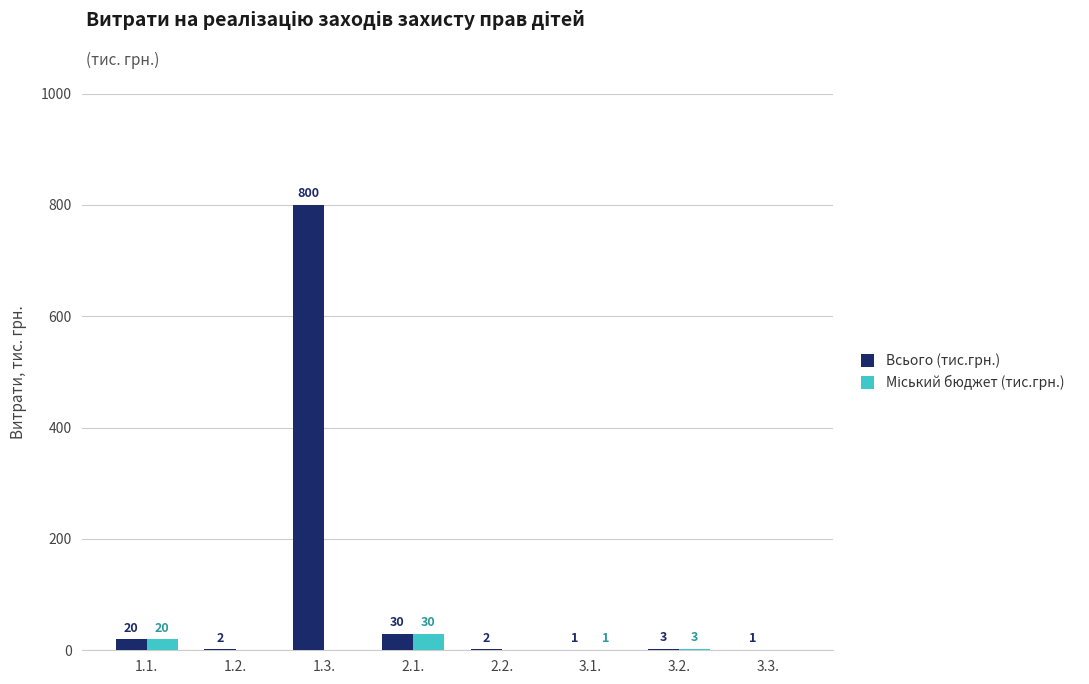

Is it true that Всього (тис.грн.) equals 30 at 2.1.?

True